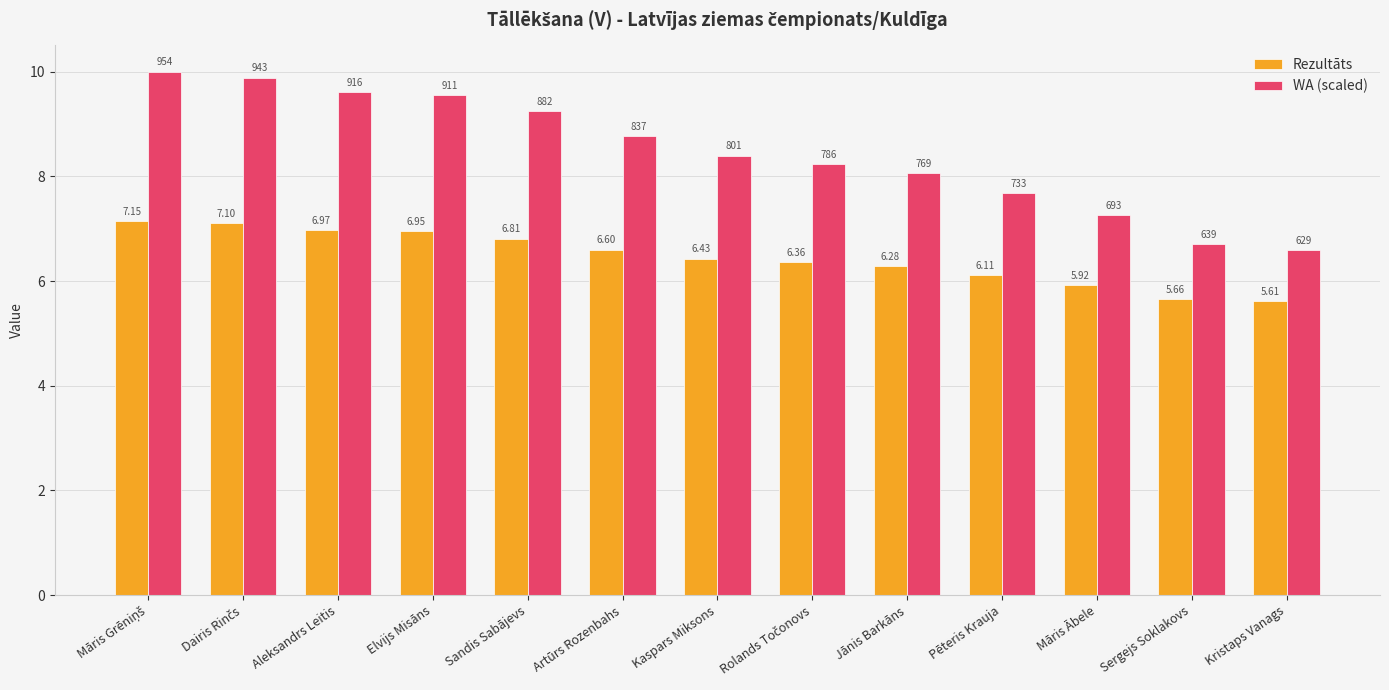

What is the minimum value shown in the chart?

5.6